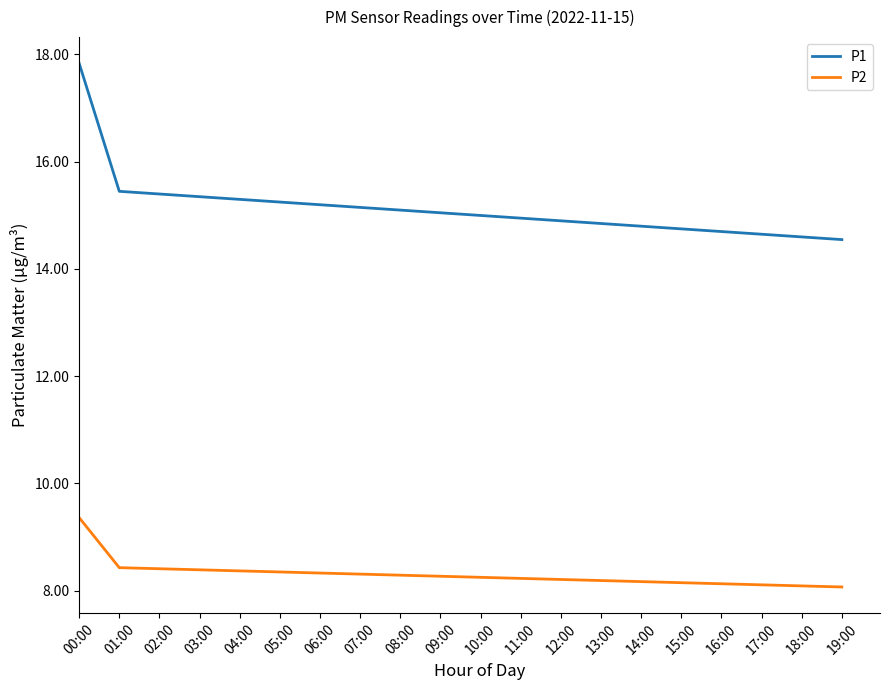

True or false: P1 and P2 cross at least once.

False